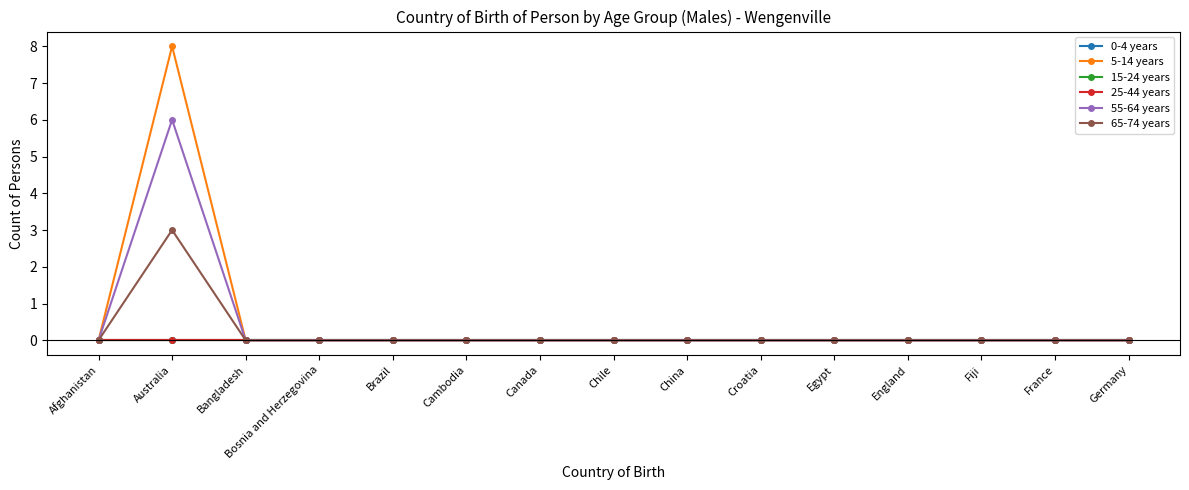

Which has a higher value, Egypt or Bangladesh?

Egypt